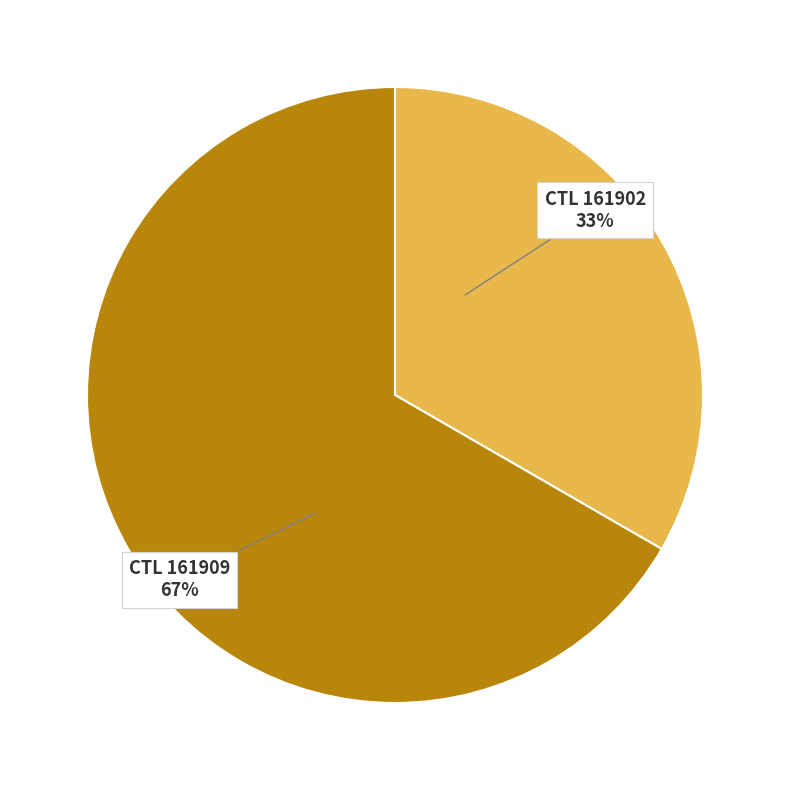

To the nearest percent, what is the average slice percentage?

50%